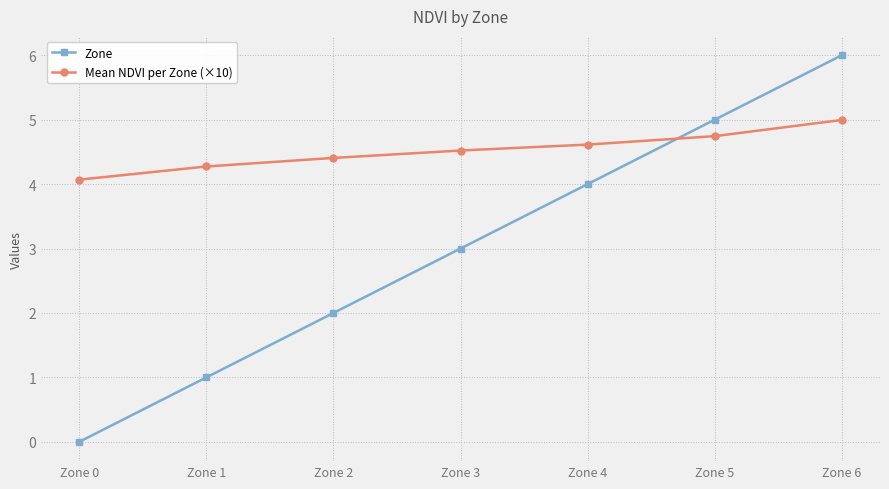

What is the highest value of the Mean NDVI per Zone (×10) series?

5.0